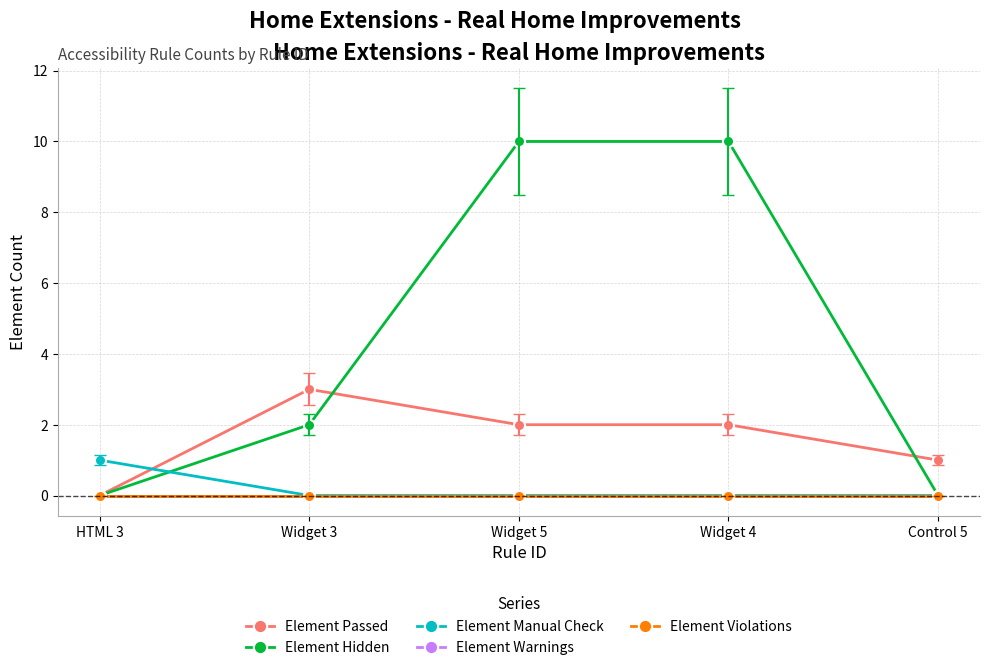

Is this an area chart (filled region under the line)?

No